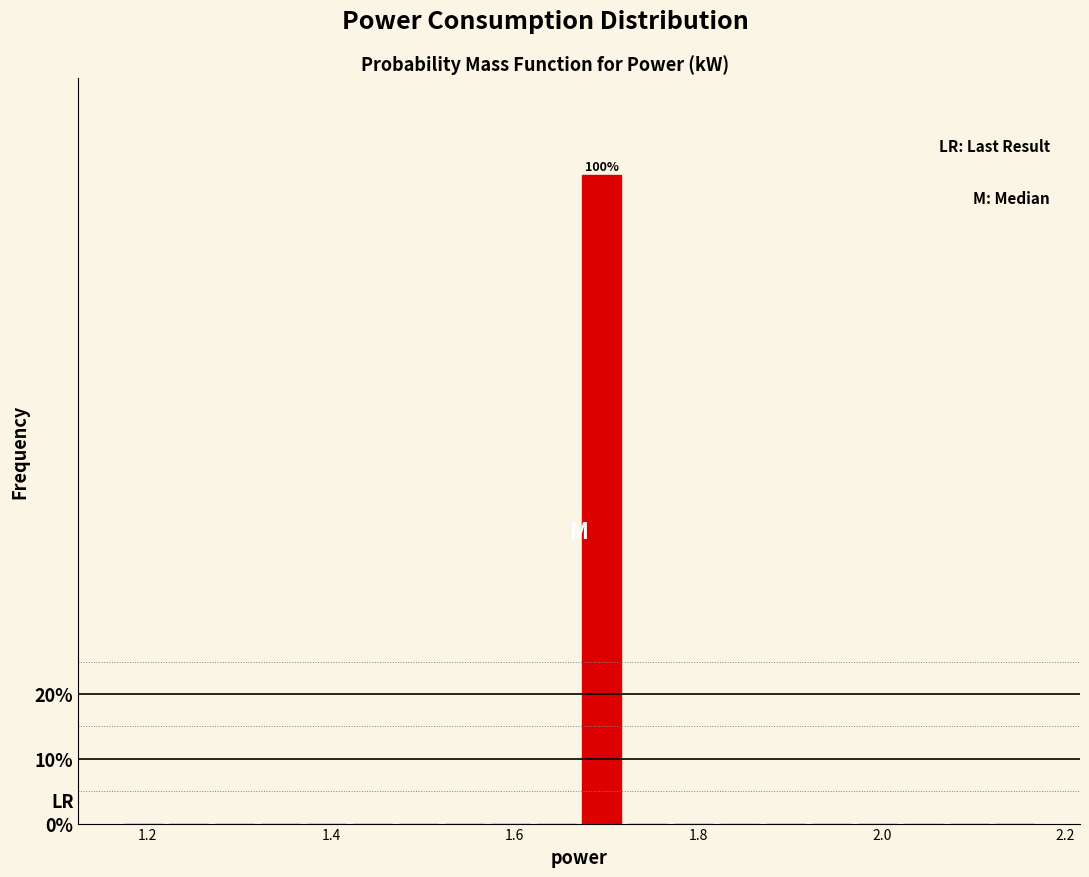

Around what value on the x-axis is the tallest bar? Give the approximate position of its centre, as read against the axis.

1.70